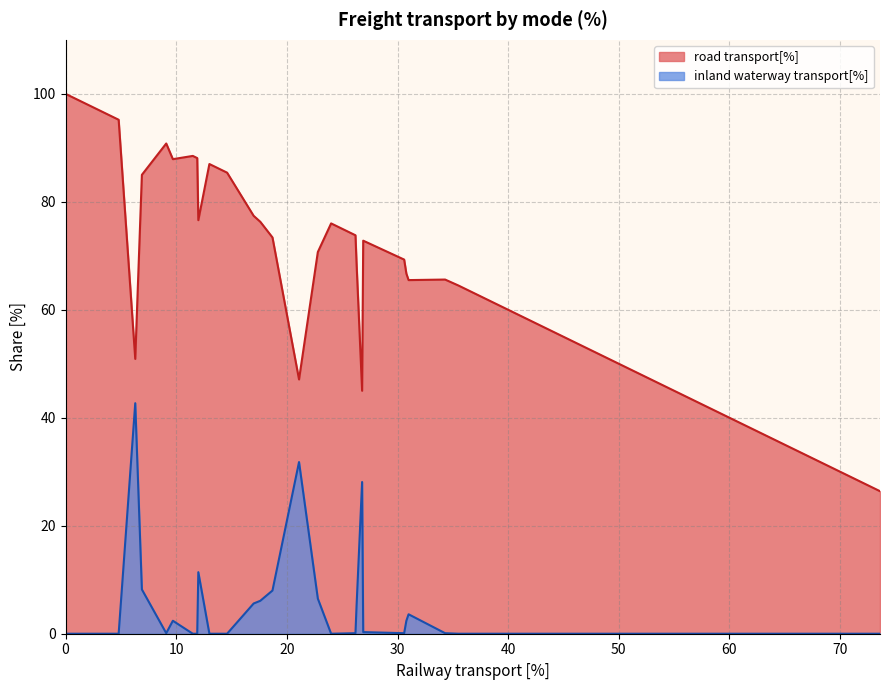

What is the average value of the inland waterway transport[%] series?

5.1